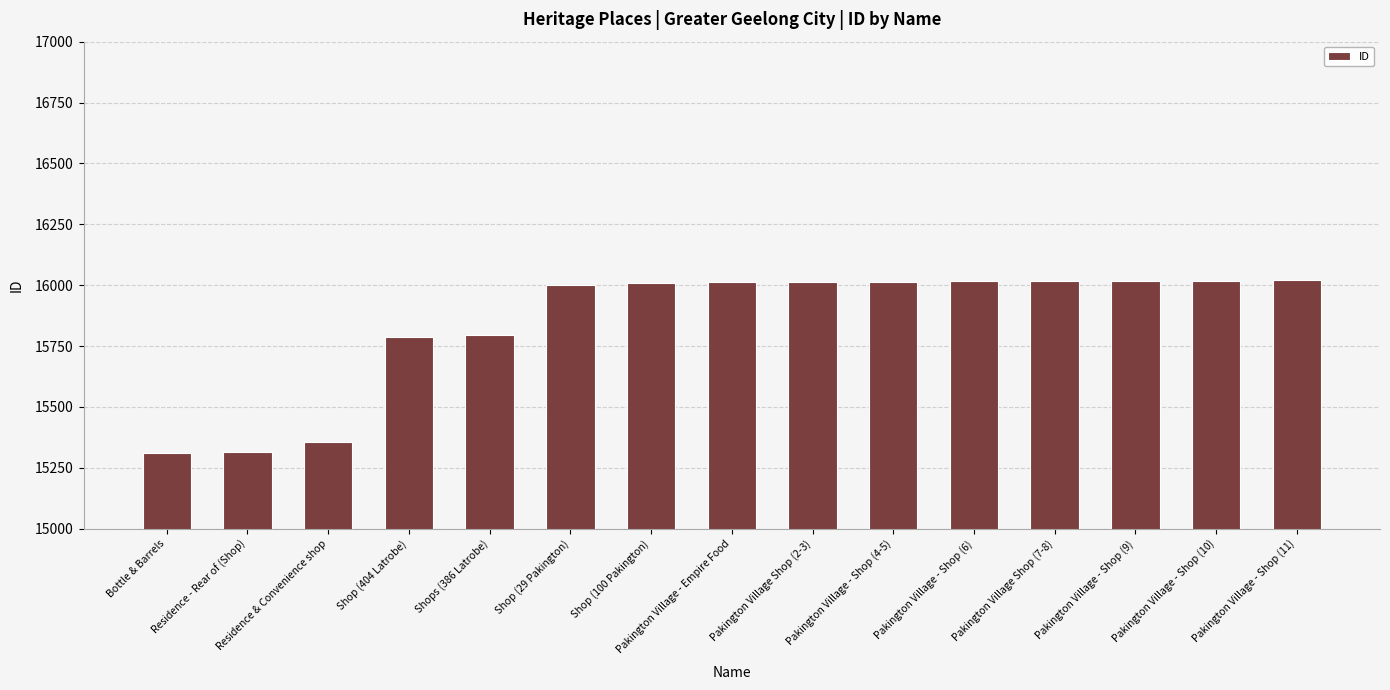

What is the label of the 6th bar from the right?

Pakington Village - Shop (4-5)